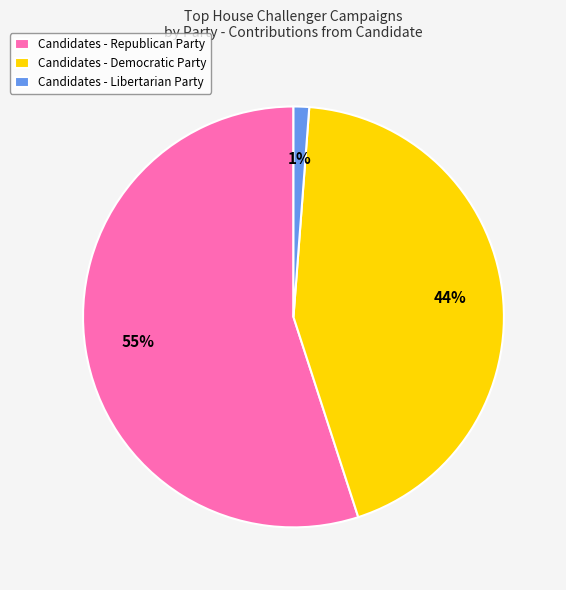

What is the largest slice in the pie chart?

Candidates - Republican Party